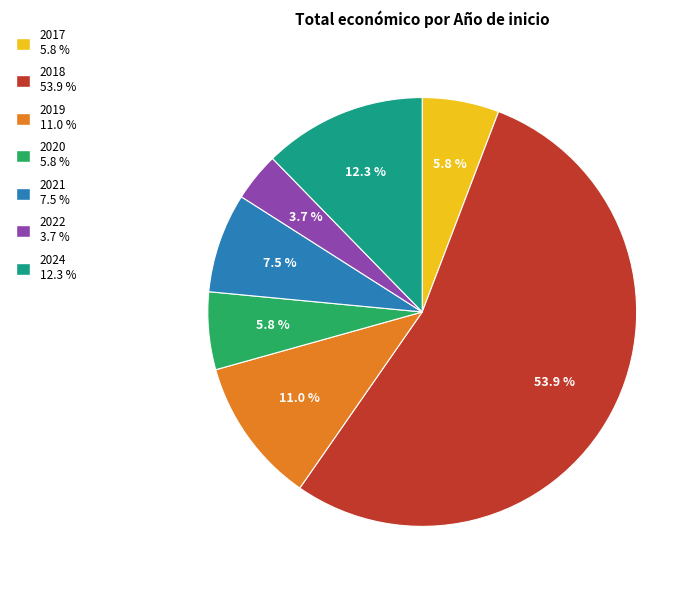

Is there any slice that represents more than half of the pie?

Yes